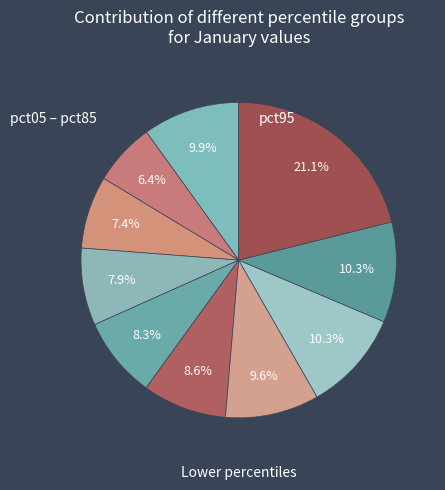

To the nearest percent, what is the average slice percentage?

10%